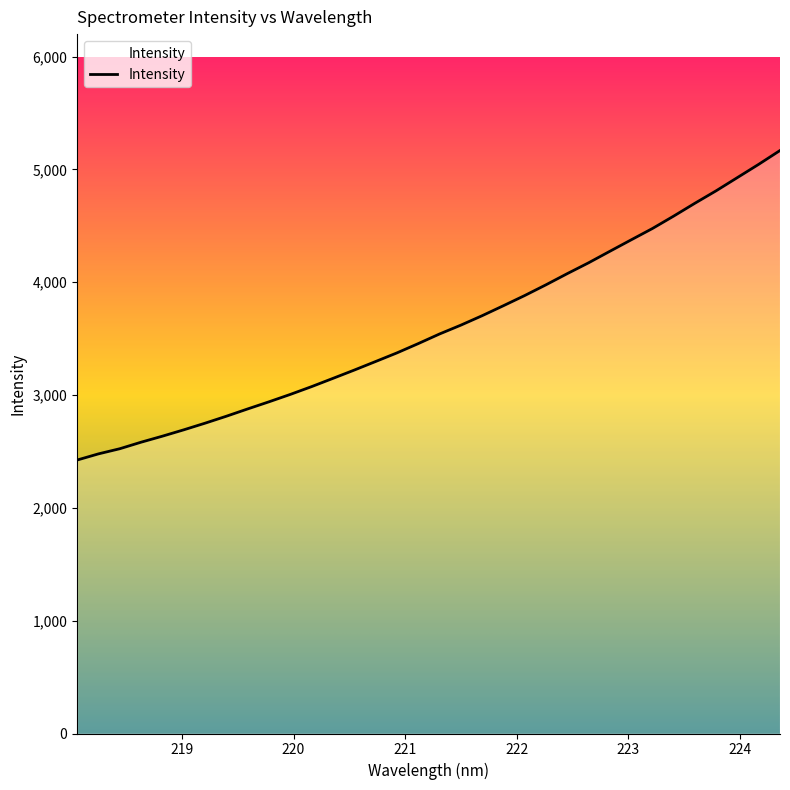

What is the greatest value displayed?

5168.1